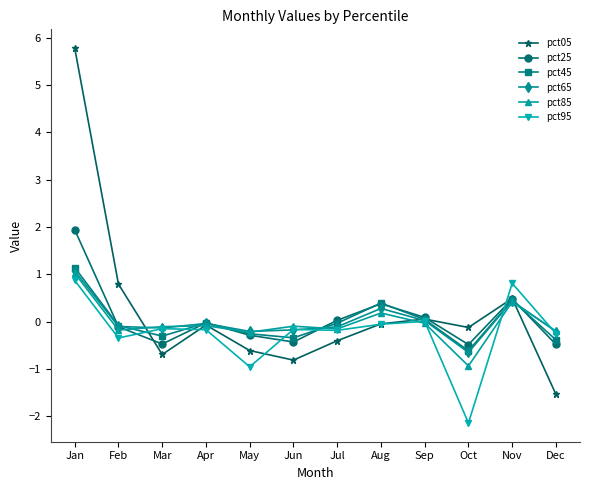

The pct65 series shows -0.1 at Mar. True or false?

True